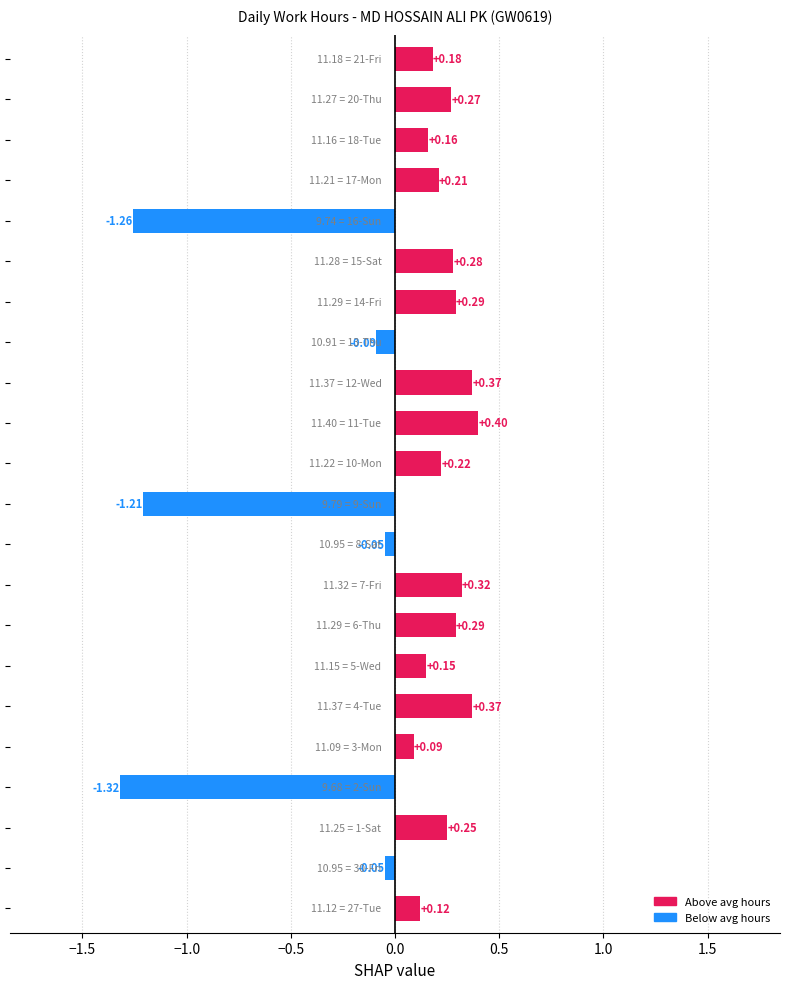

What is the difference between the second highest and minimum values?

1.7